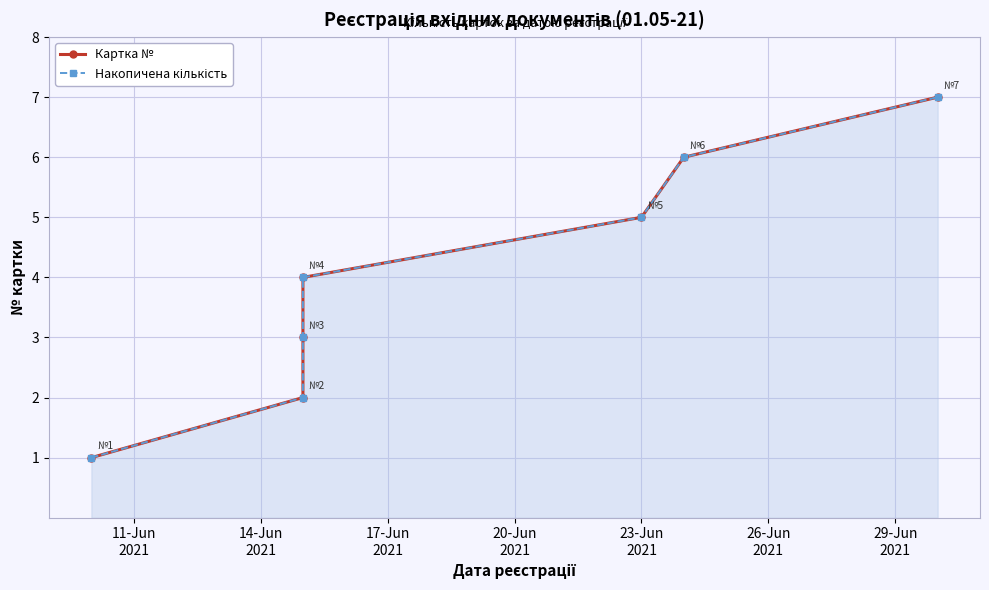

Rank the series by their maximum value, from lowest to highest.

Картка №, Накопичена кількість